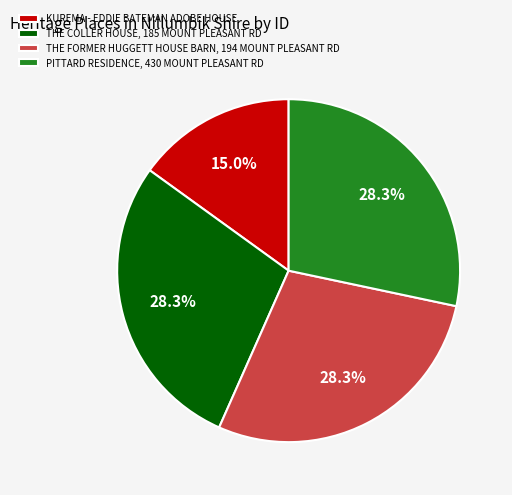

What portion of the pie excludes KUREMA - EDDIE BATEMAN ADOBE HOUSE?

85.0%